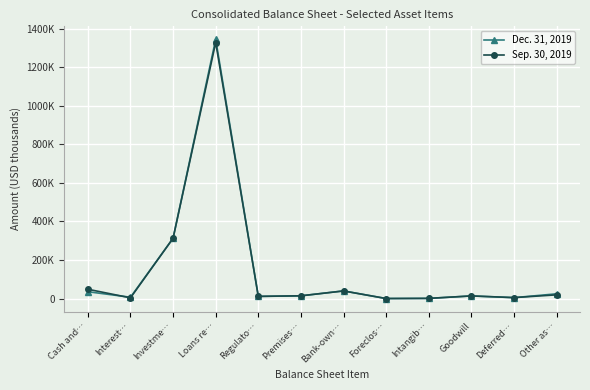

What position from the right is Foreclos…?

5